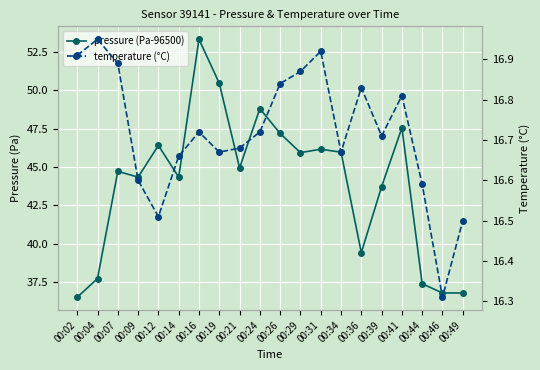

What is the total value across all series at 00:14?

61.0